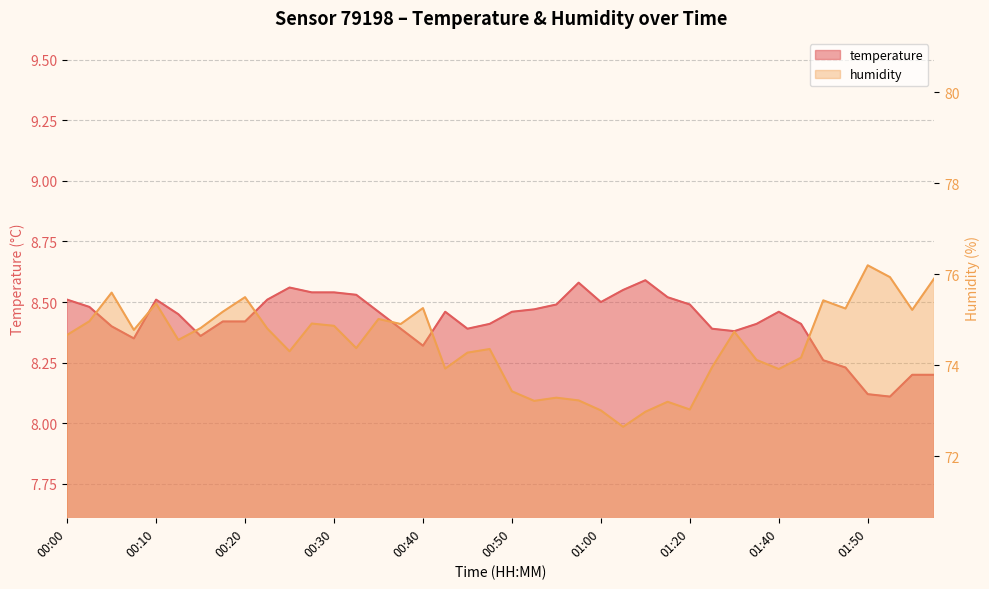

Is it true that humidity equals 72.7 at 01:03?

True